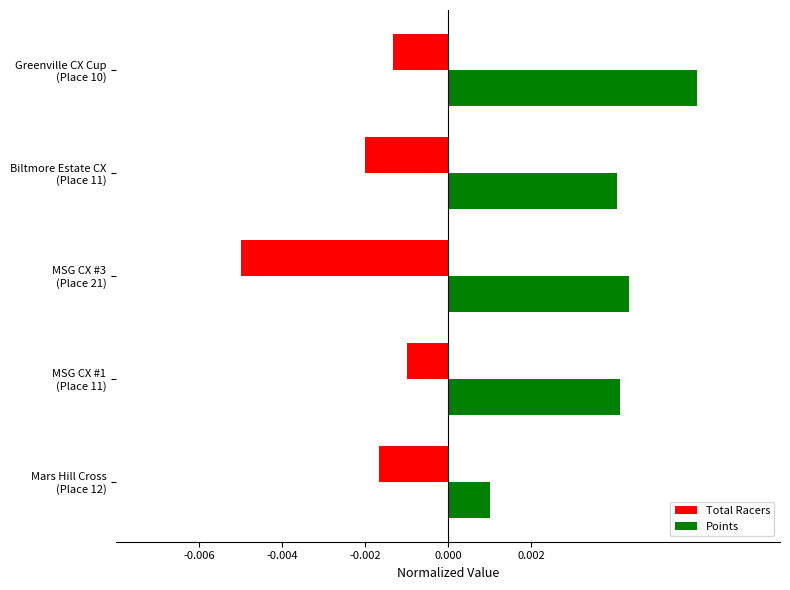

Rank the series by their average value, from lowest to highest.

Total Racers, Points